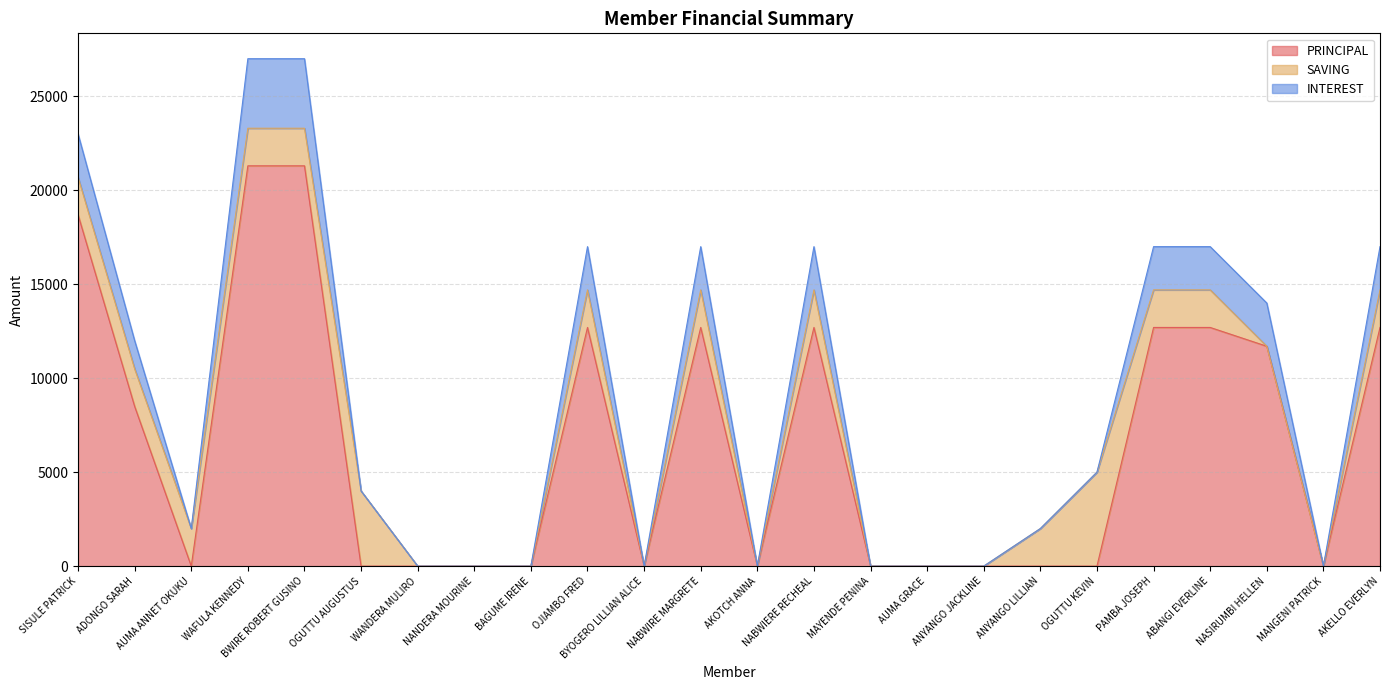

At which label is PRINCIPAL closest to 10650?

NASIRUMBI HELLEN